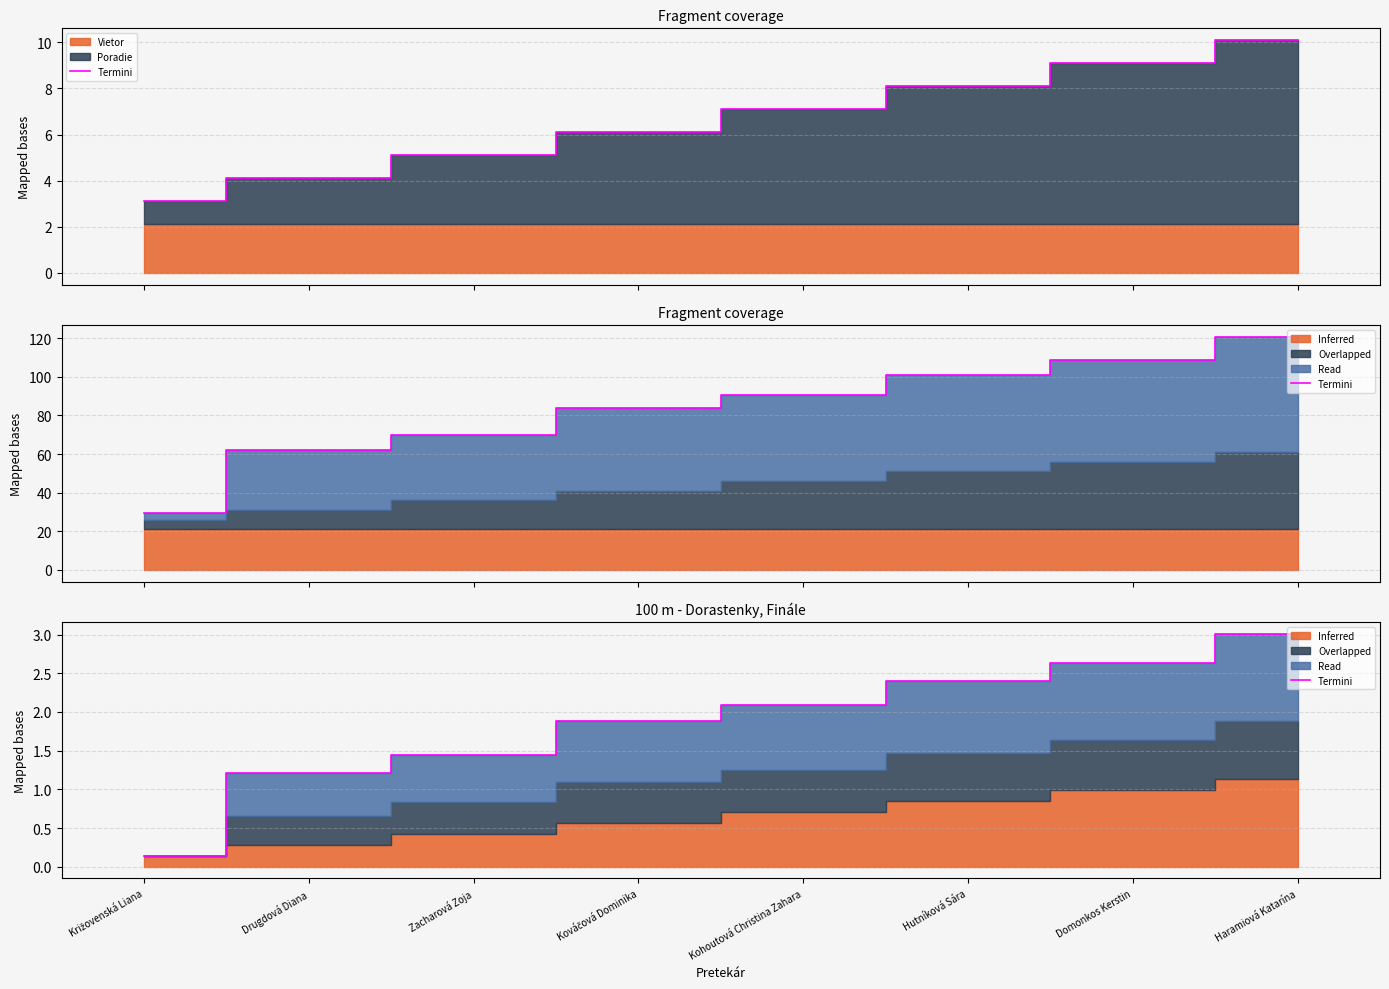

What is the smallest value displayed?

0.1